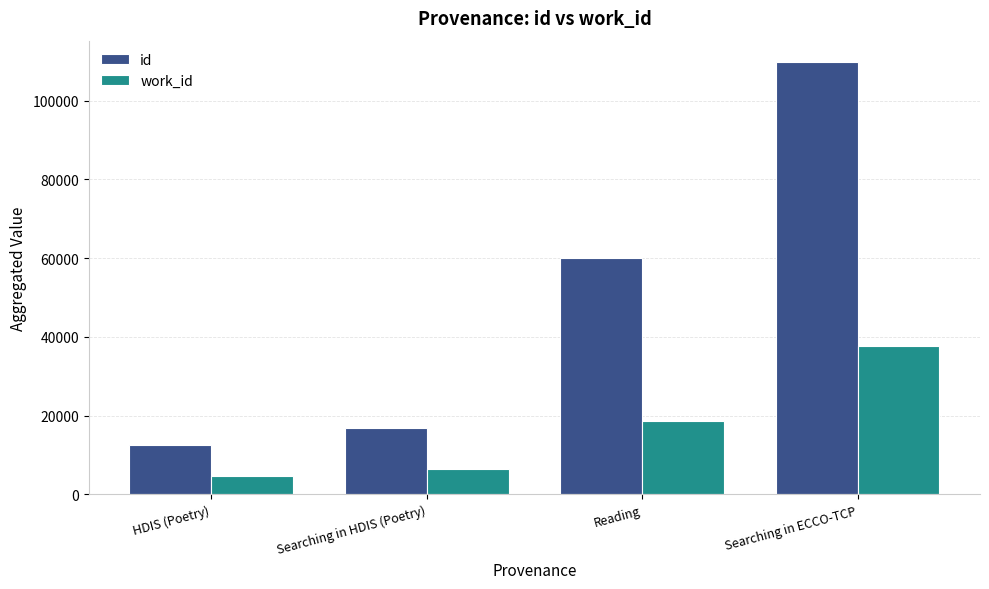

What is the average value of the id series?

49832